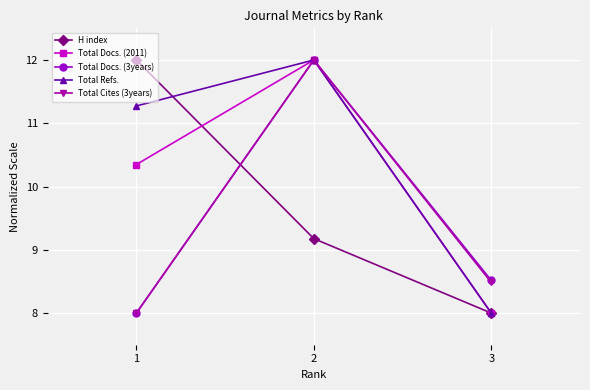

At which label does Total Cites (3years) reach its minimum?

1